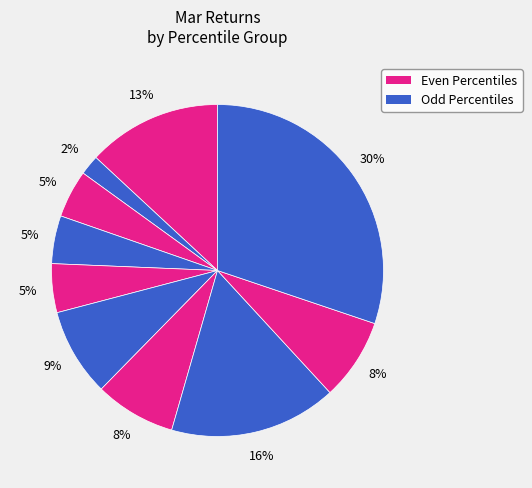

To the nearest percent, what is the difference between the largest and smallest slice percentages?

28%